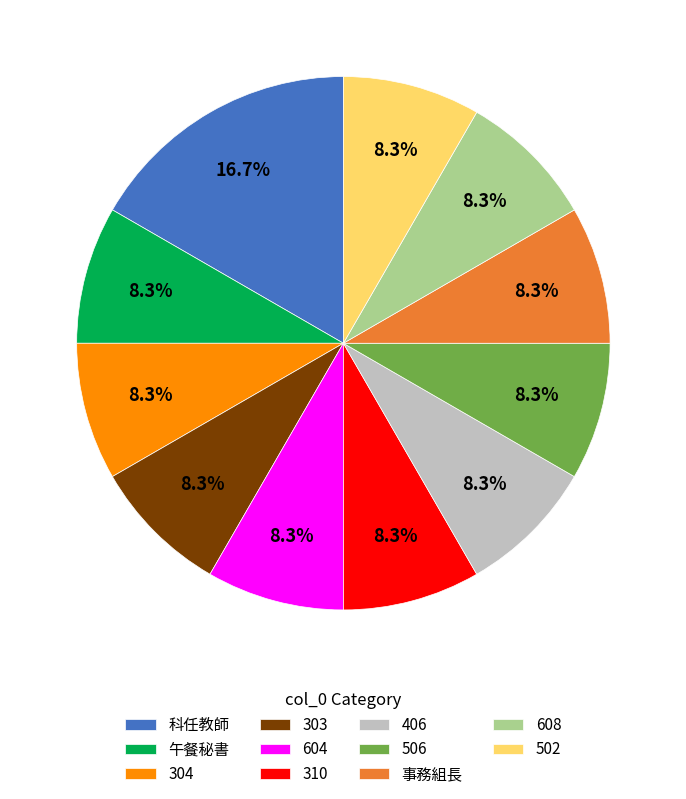

Which has a higher value, 事務組長 or 科任教師?

科任教師